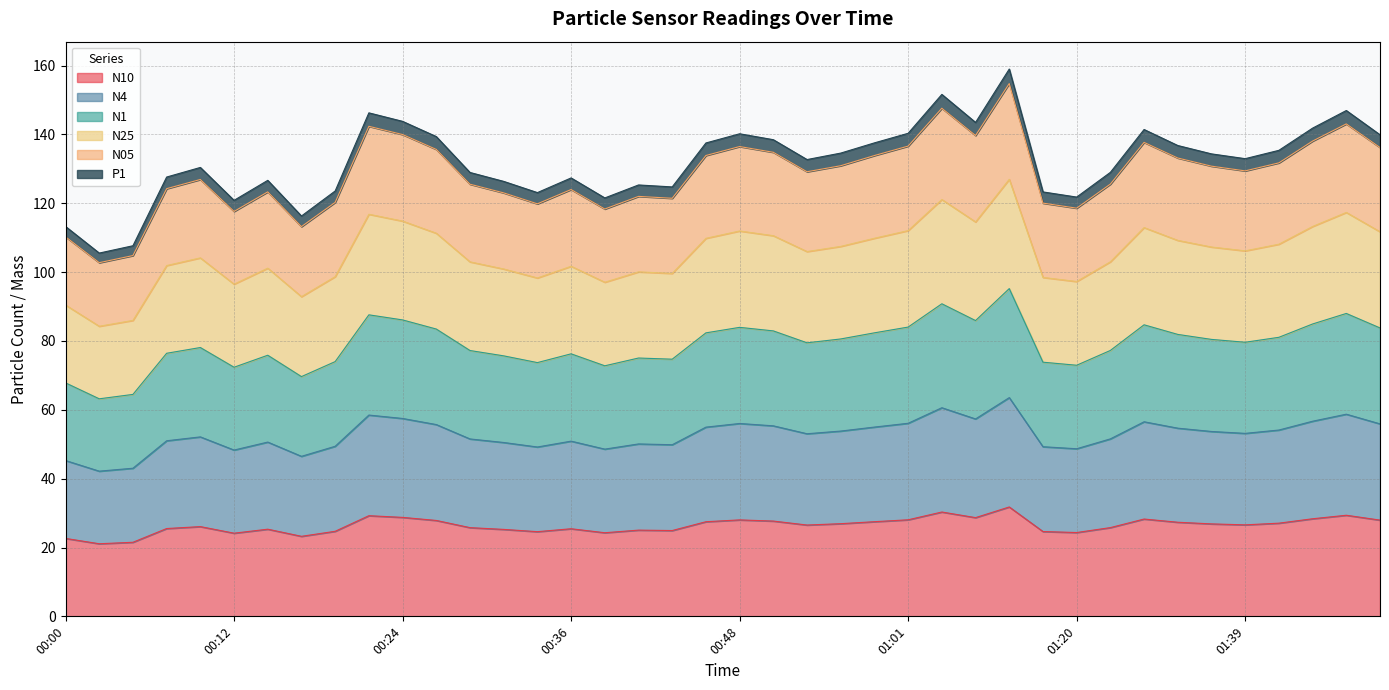

Count the number of categories in the chart.

40